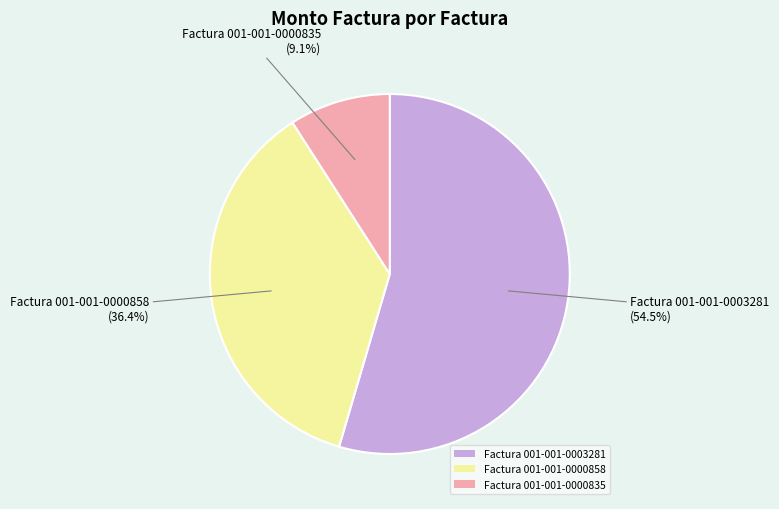

To the nearest percent, what is the average slice percentage?

33%